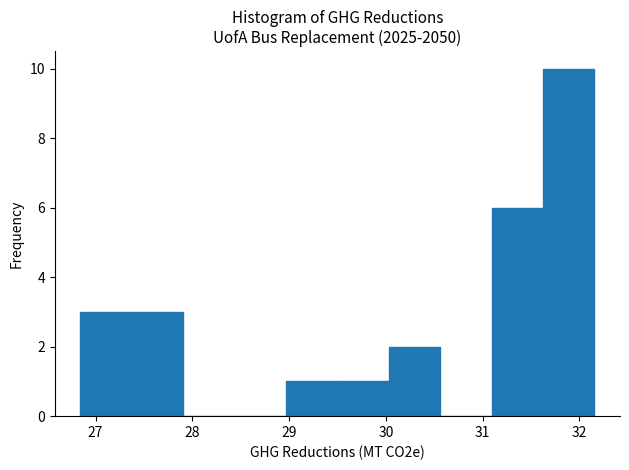

How tall is the bar that spans 30.0 to 30.6 on the x-axis? Neither the bar edges nor the heights are printed on the chart, so give them approximately, as read against the axes.

2